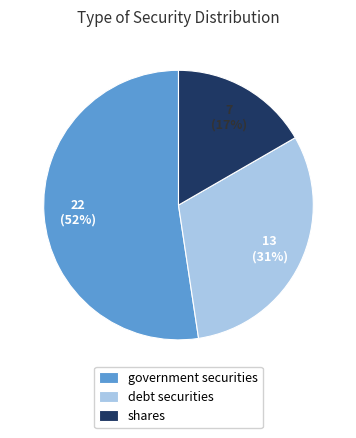

What is the majority slice?

government securities